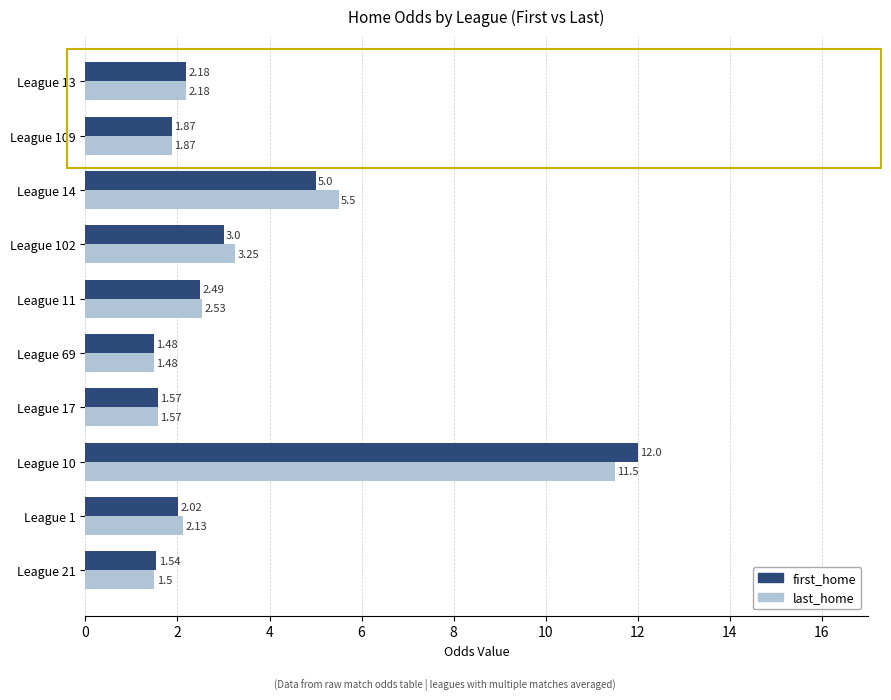

Count the number of categories in the chart.

10